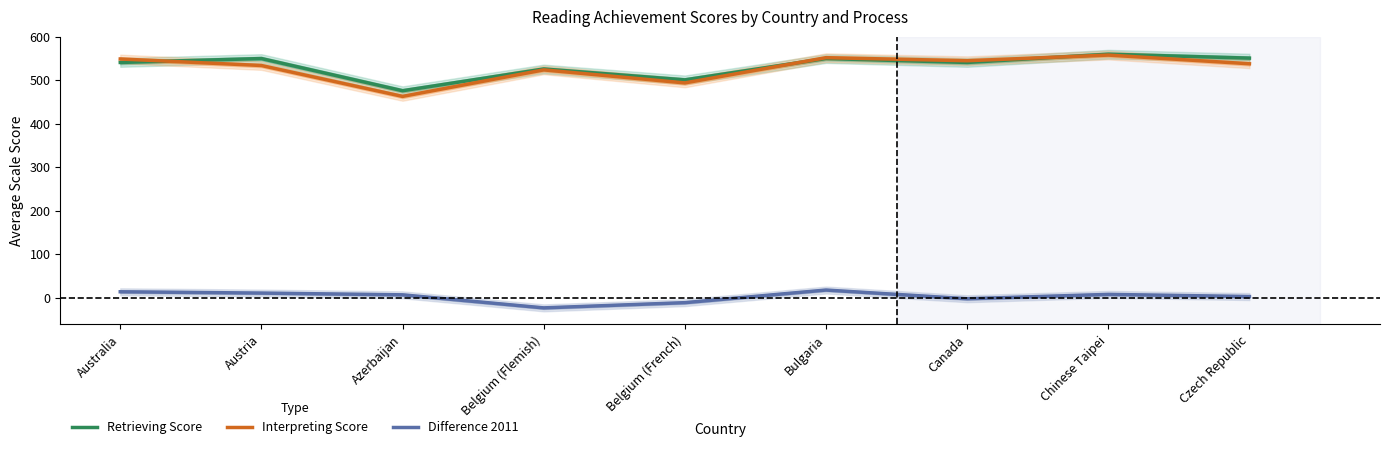

True or false: Retrieving Score has a value of 476 at Azerbaijan.

True